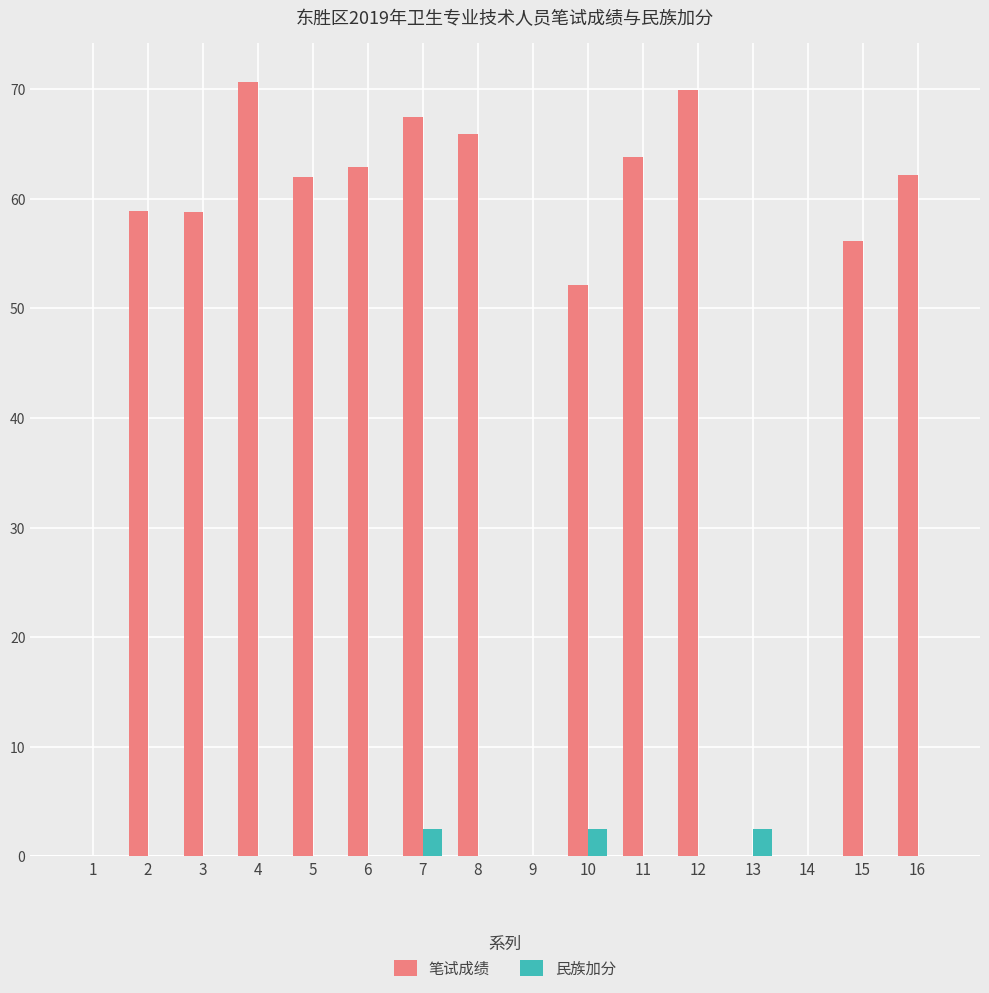

What is the maximum value shown in the chart?

70.7